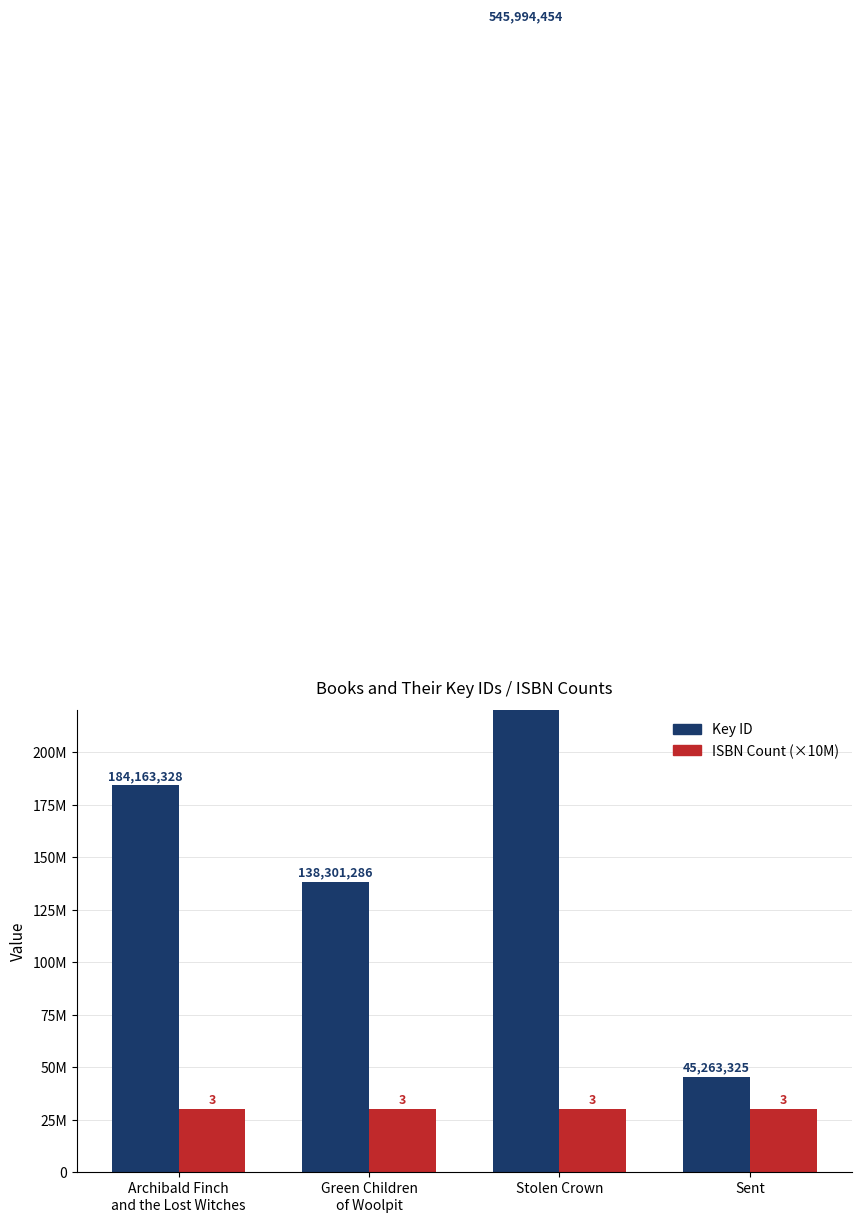

Which series has the largest total across all categories?

Key ID